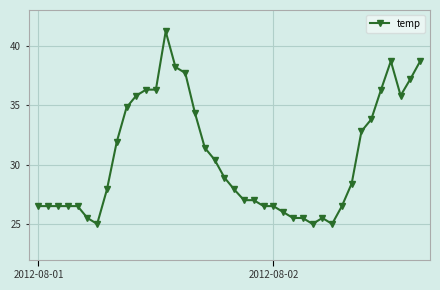

What is the sum of all values?

1223.7